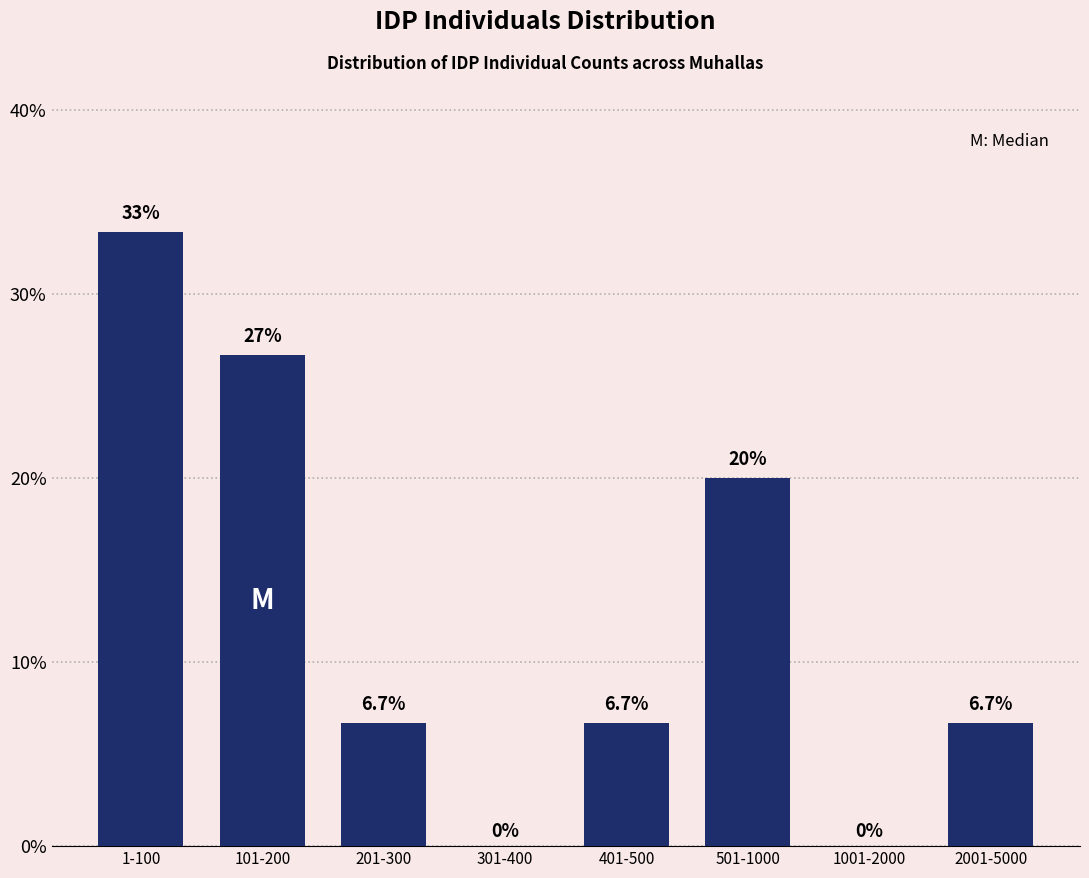

Reading right to left, list all the values displayed in this chart.

2001-5000=6.7	1001-2000=0.0	501-1000=20.0	401-500=6.7	301-400=0.0	201-300=6.7	101-200=26.7	1-100=33.3